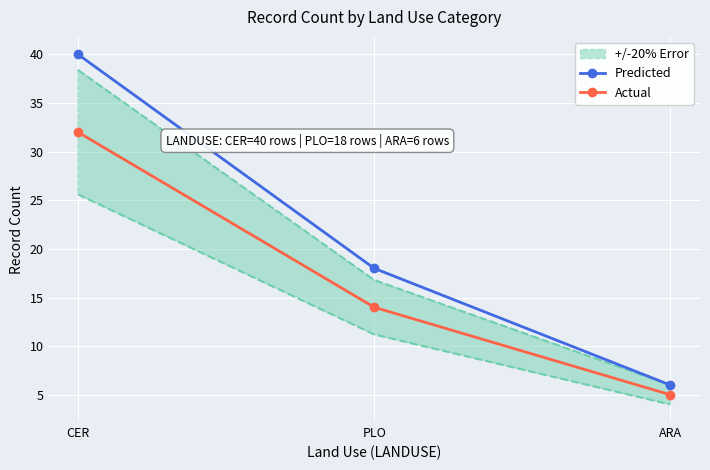

What is the label of the 3rd point from the right?

CER